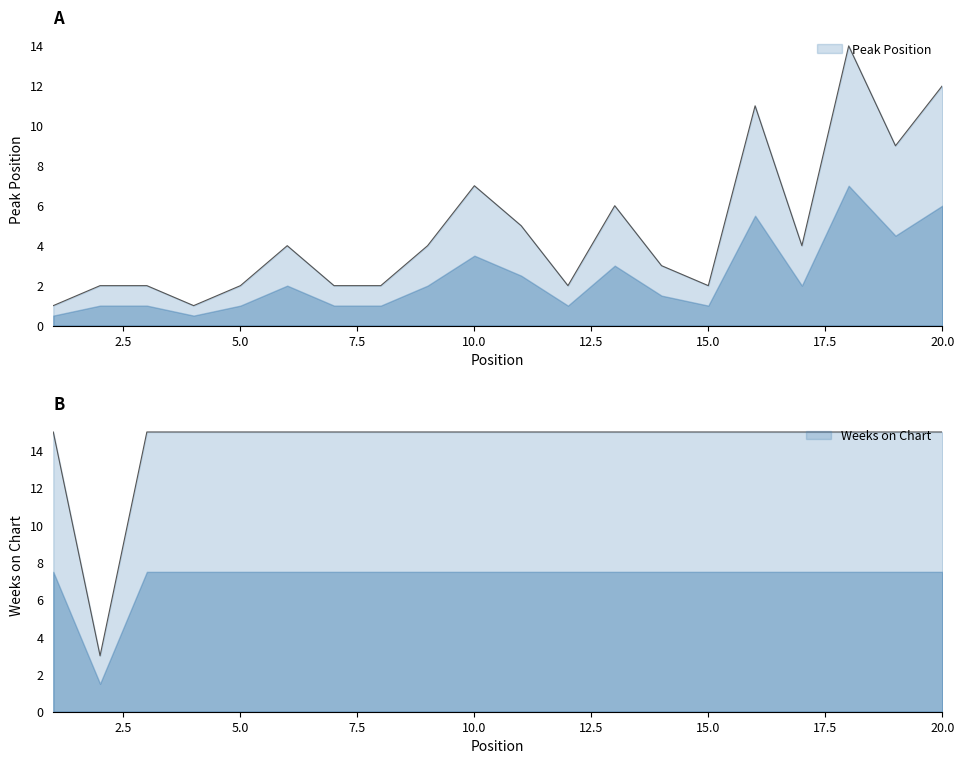

What is the highest value of the Peak Position series?

14